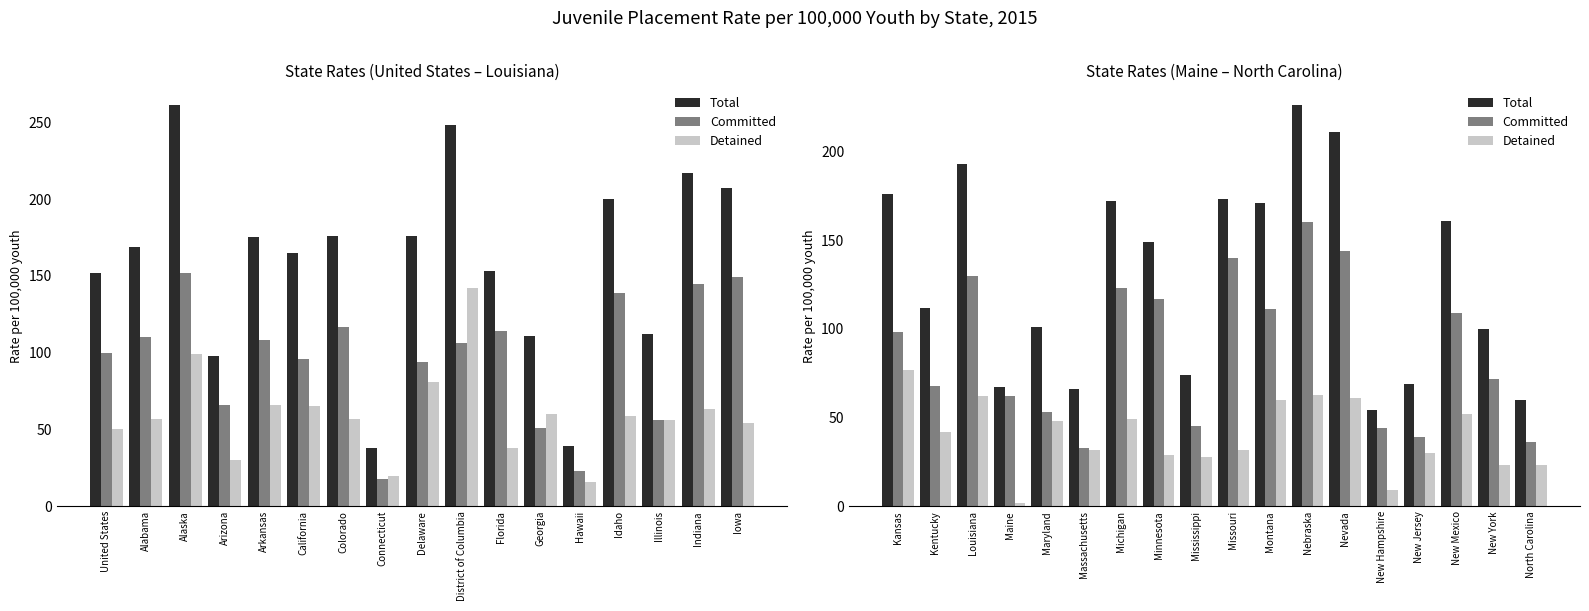

How many data points does each series have?

18